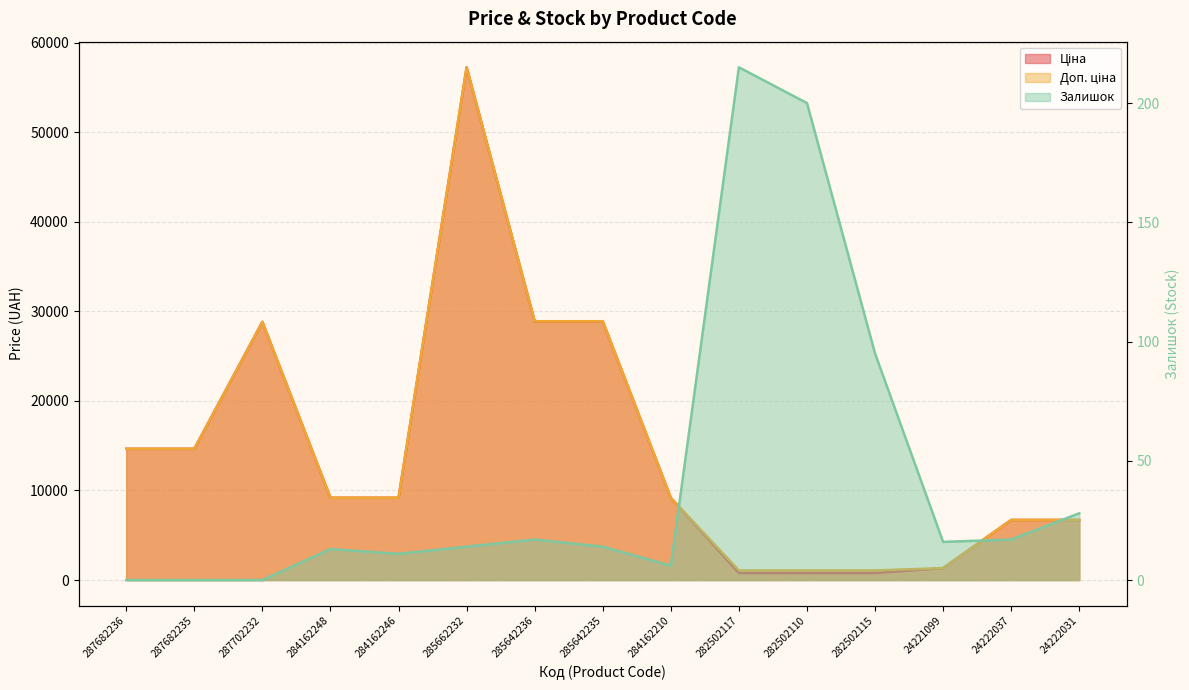

Which series has the largest total across all categories?

Доп. ціна